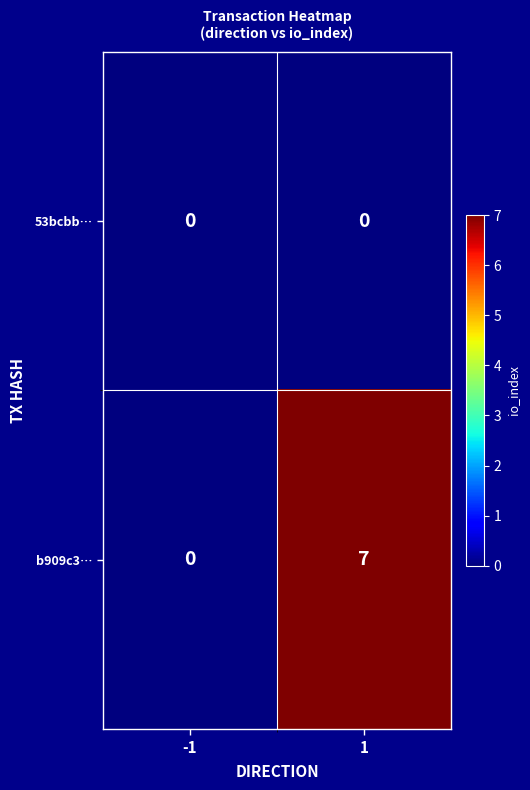

What is the sum of all b909c3… values?

7